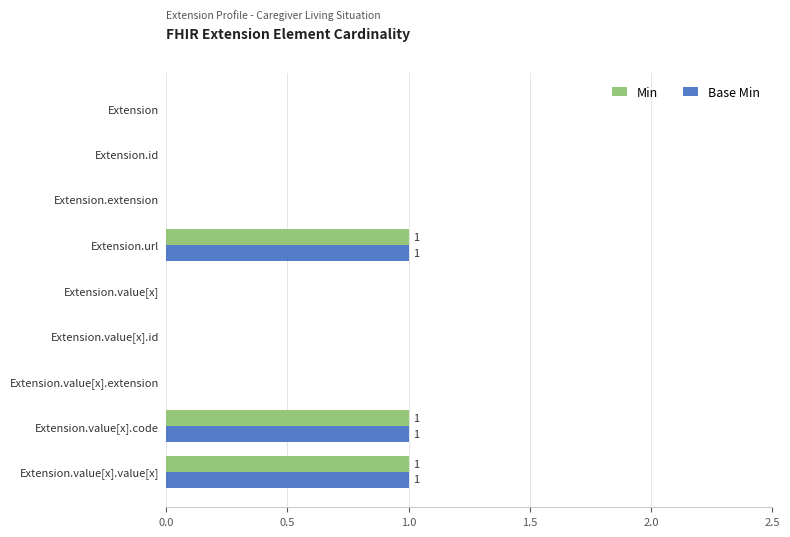

Is it true that Min equals 1 at Extension.value[x].value[x]?

True